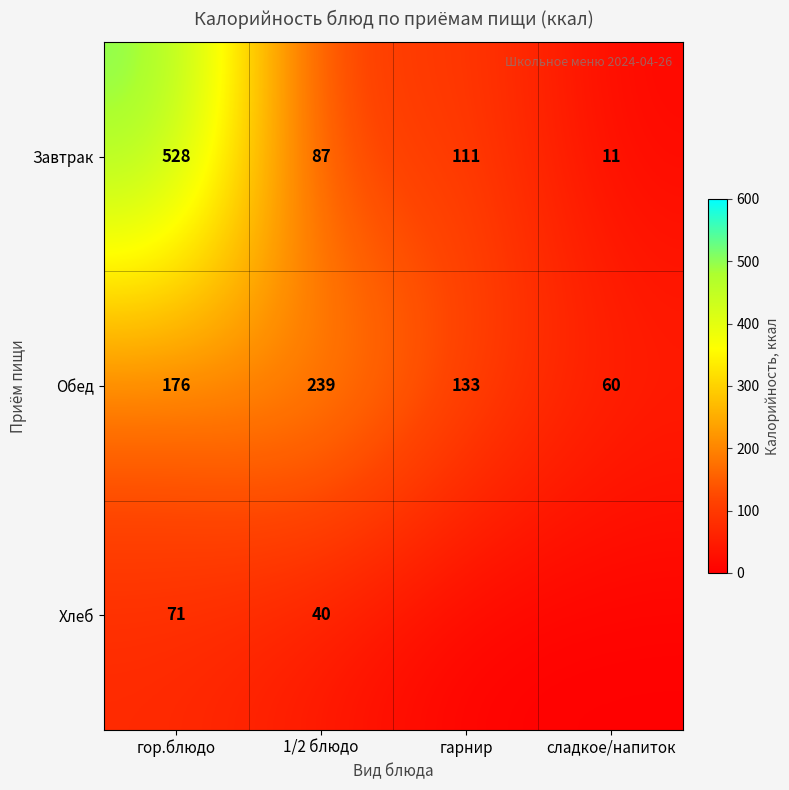

At which label does Завтрак first exceed 111?

гор.блюдо